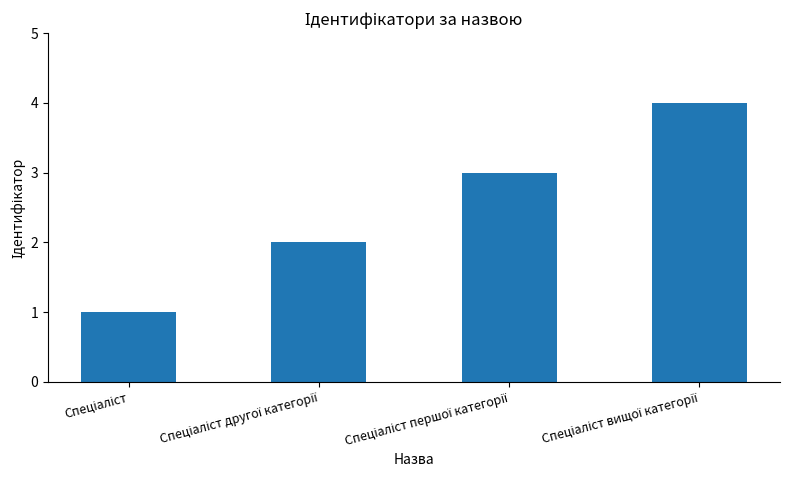

What is the greatest value displayed?

4